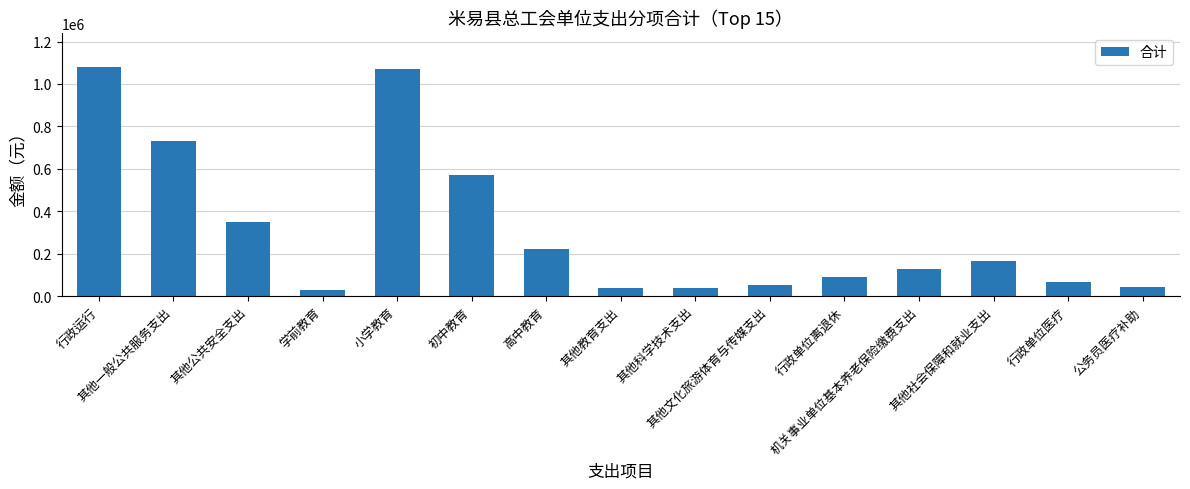

The value at 初中教育 is 315537.1. True or false?

False